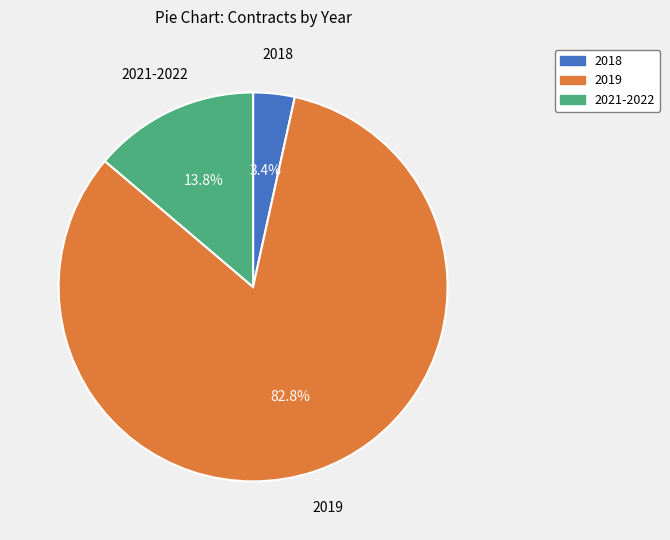

Which slice is the smallest?

2018